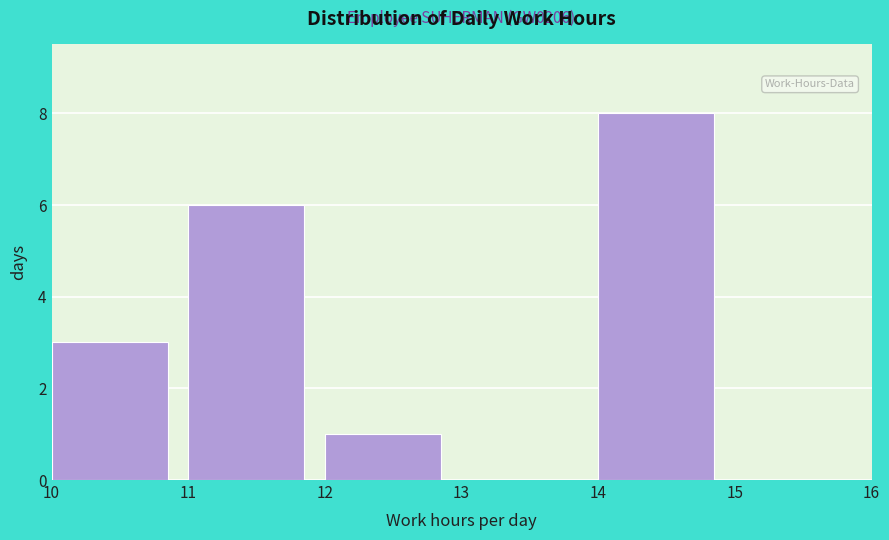

Over which range of the x-axis is the bar tallest?

14 to 15